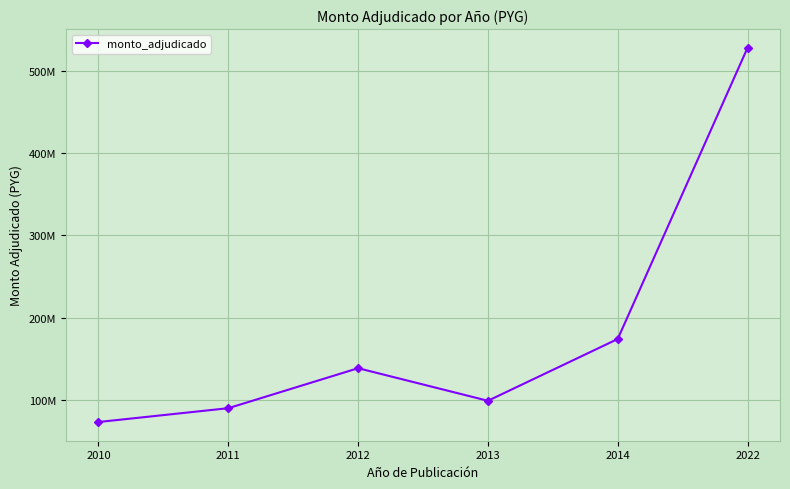

Is this an area chart (filled region under the line)?

No